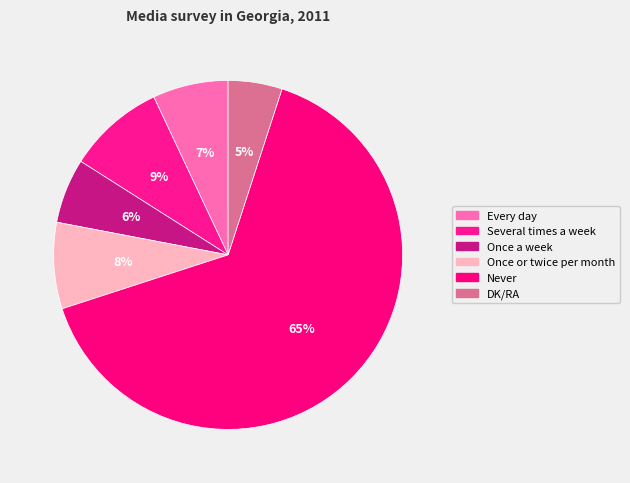

How many segments does this pie chart have?

6